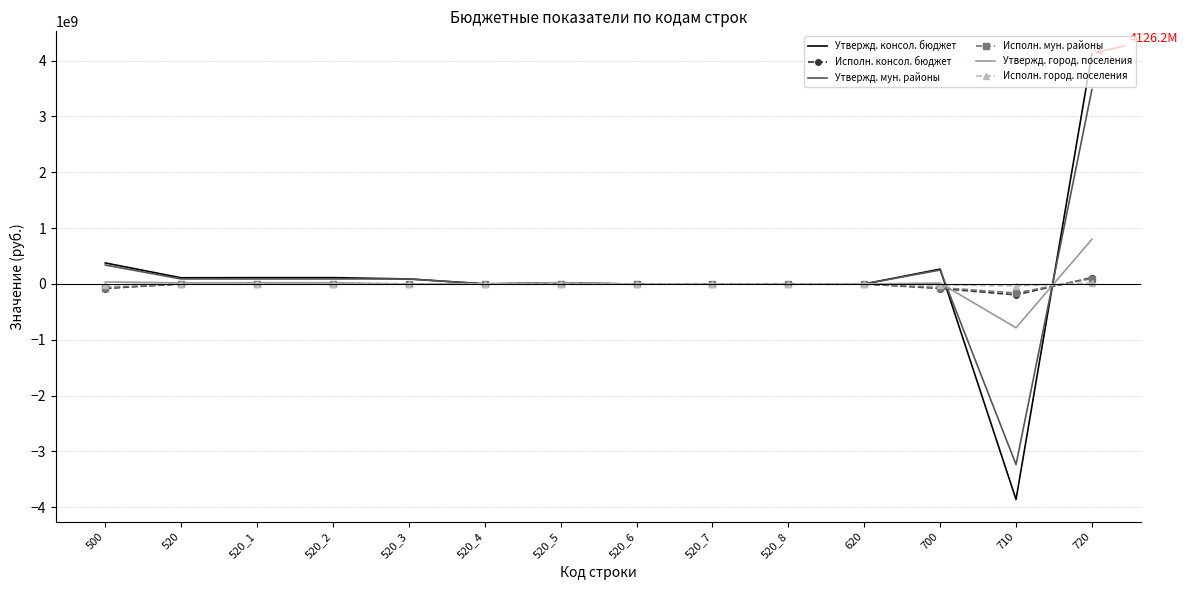

Which series ends up on top after the final intersection of Исполн. мун. районы and Утвержд. консол. бюджет?

Утвержд. консол. бюджет